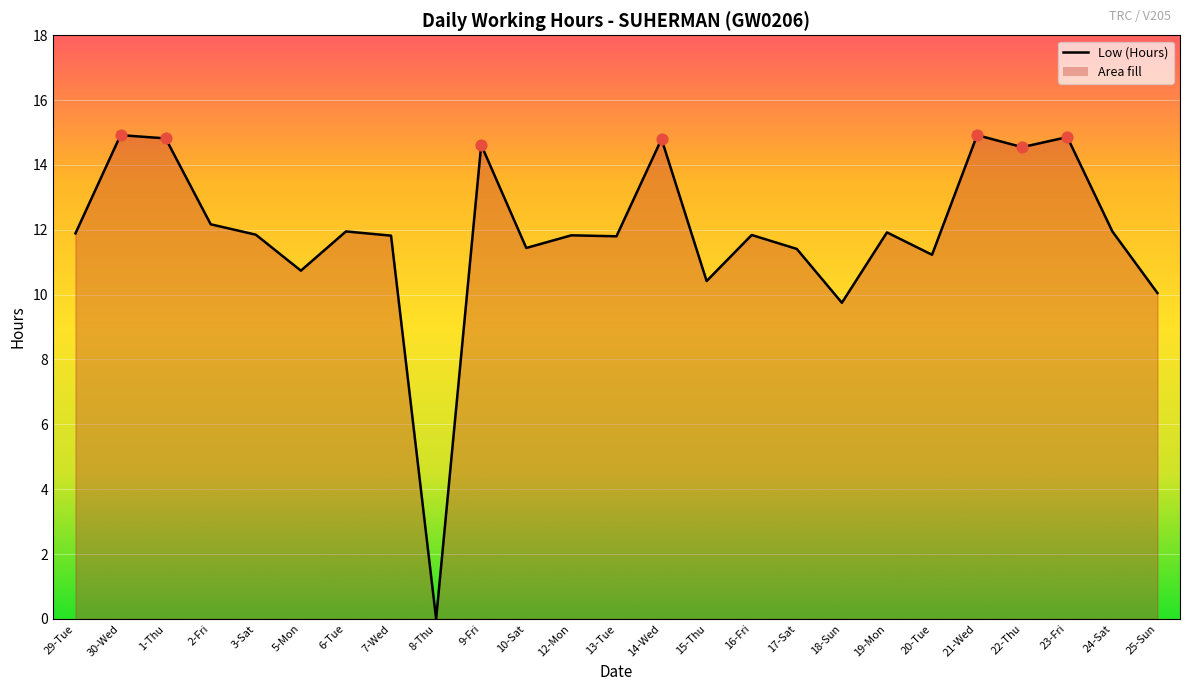

What is the change in value from 8-Thu to 19-Mon?

+11.9